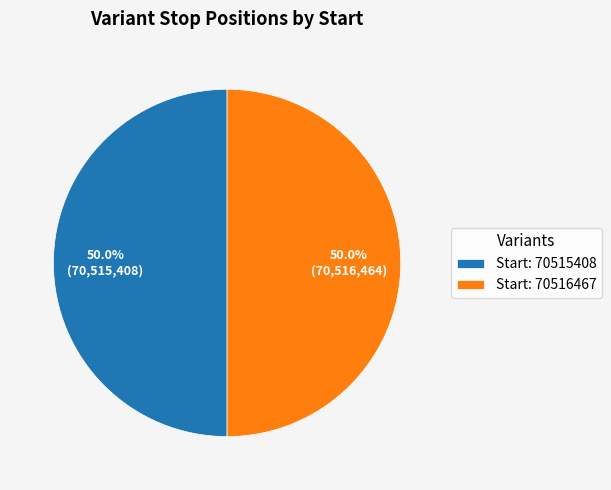

Count the number of slices in the pie.

2